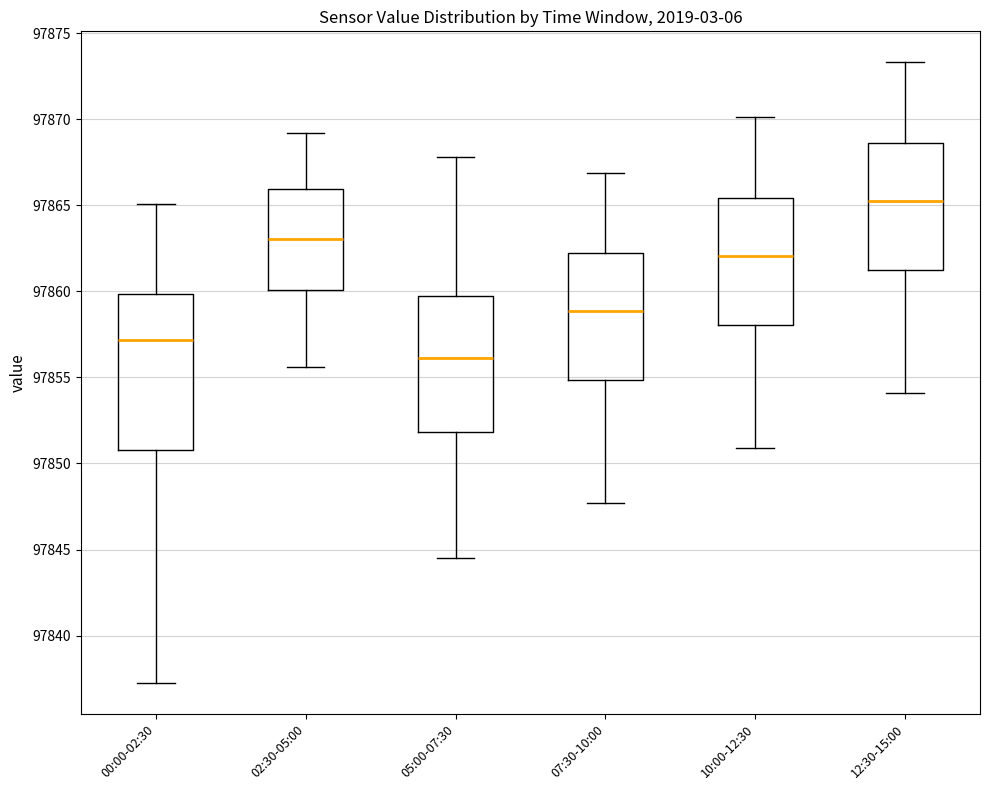

Where does the median line of the box for 10:00-12:30 sit on the y-axis? The values are not printed on the chart, so give them approximately, as read against the axis.

97862.0